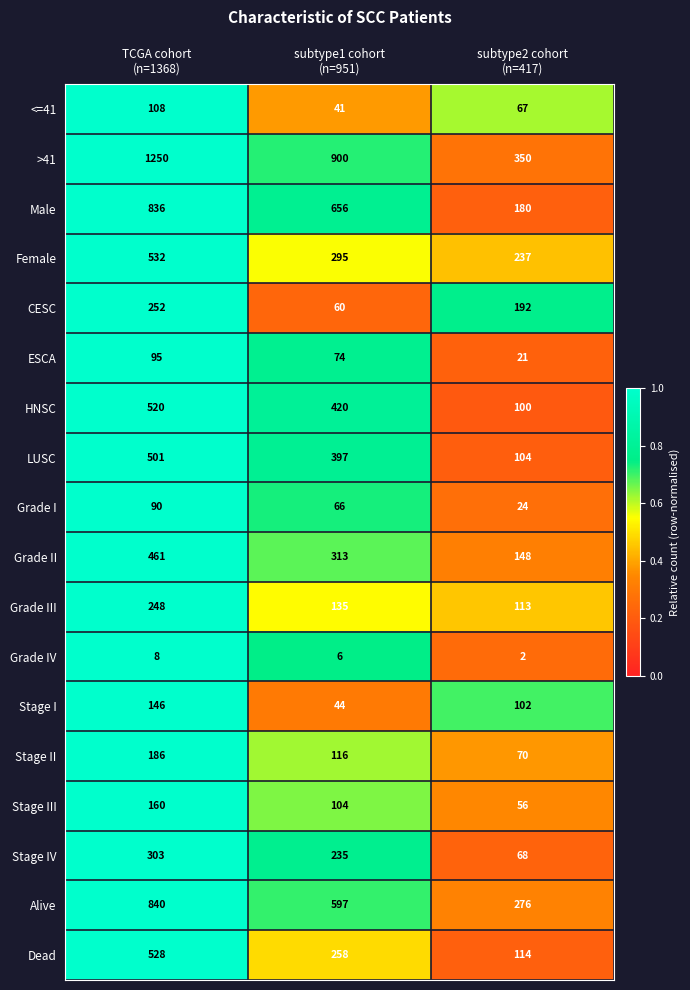

At how many categories does at least one series exceed 139?

3